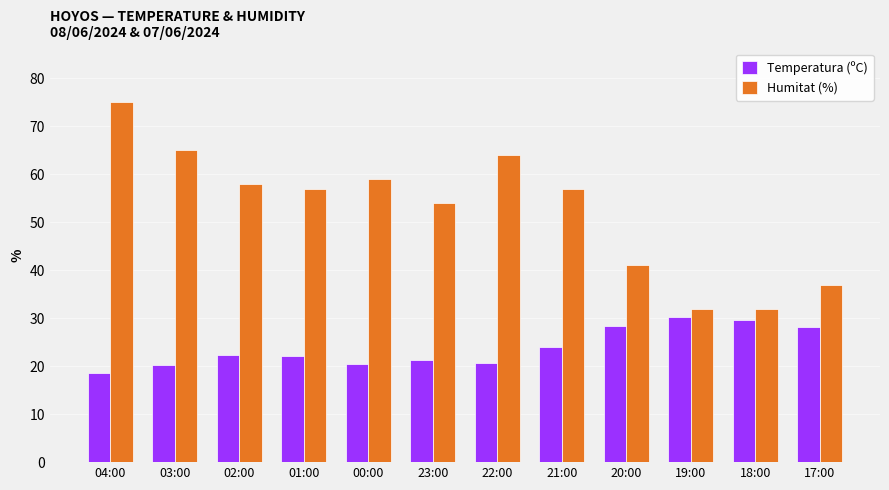

What position from the right is 18:00?

2